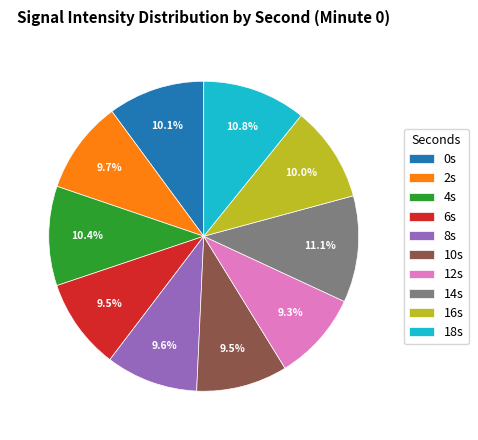

Does 14s account for over 50% of the chart?

No